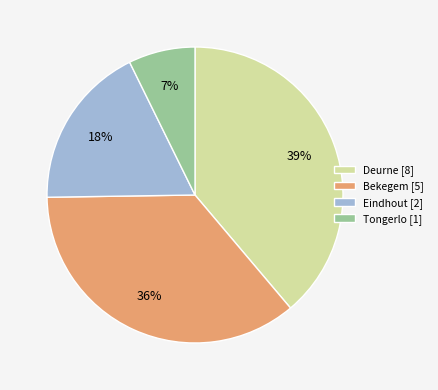

To the nearest percent, what percentage of the pie is Tongerlo?

7%